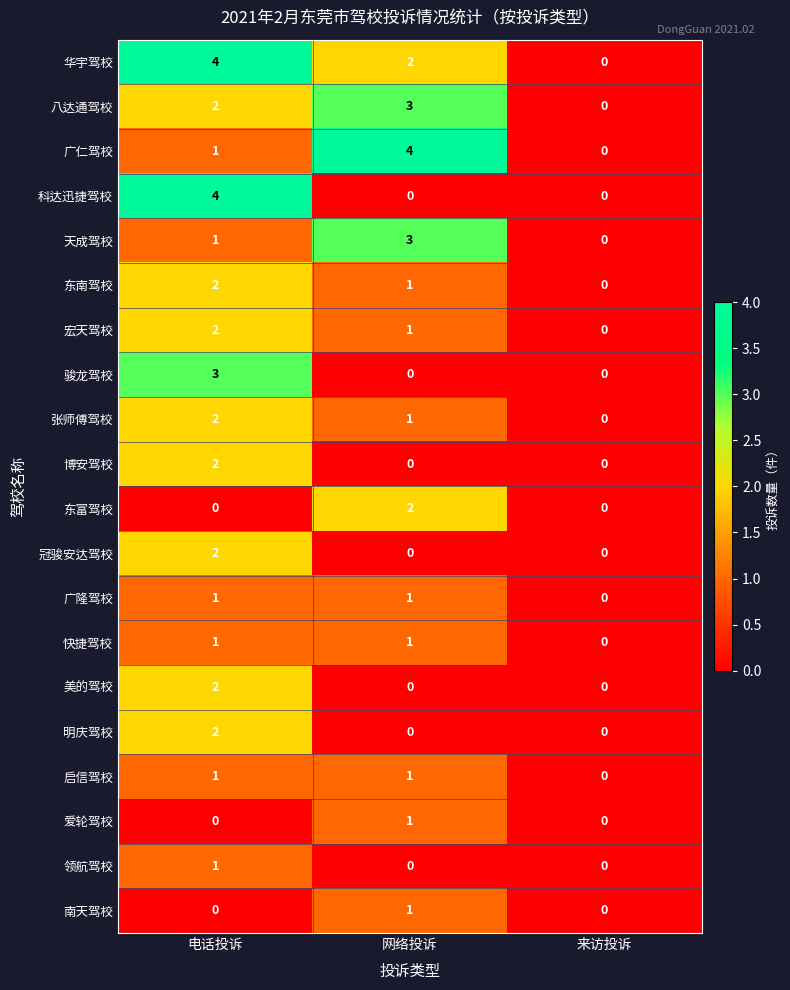

Rank the categories by 宏天驾校 value from highest to lowest.

电话投诉, 网络投诉, 来访投诉